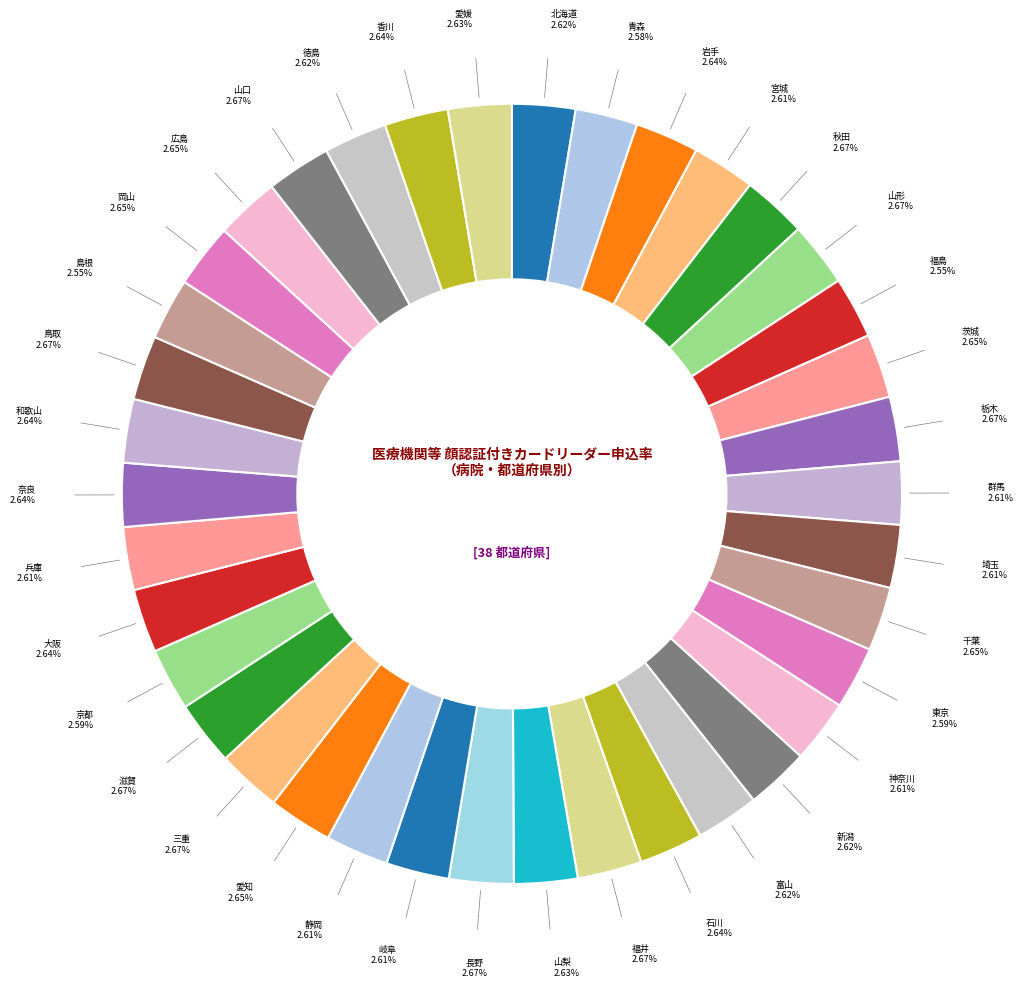

How many segments does this pie chart have?

38